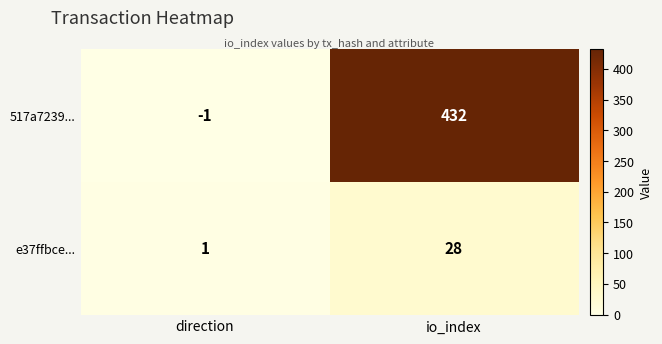

How many values in the 517a7239... series are below 432?

1